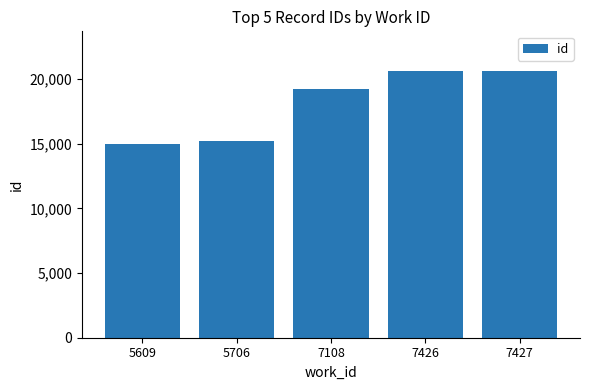

What is the value of the 1st bar from the left?

14984